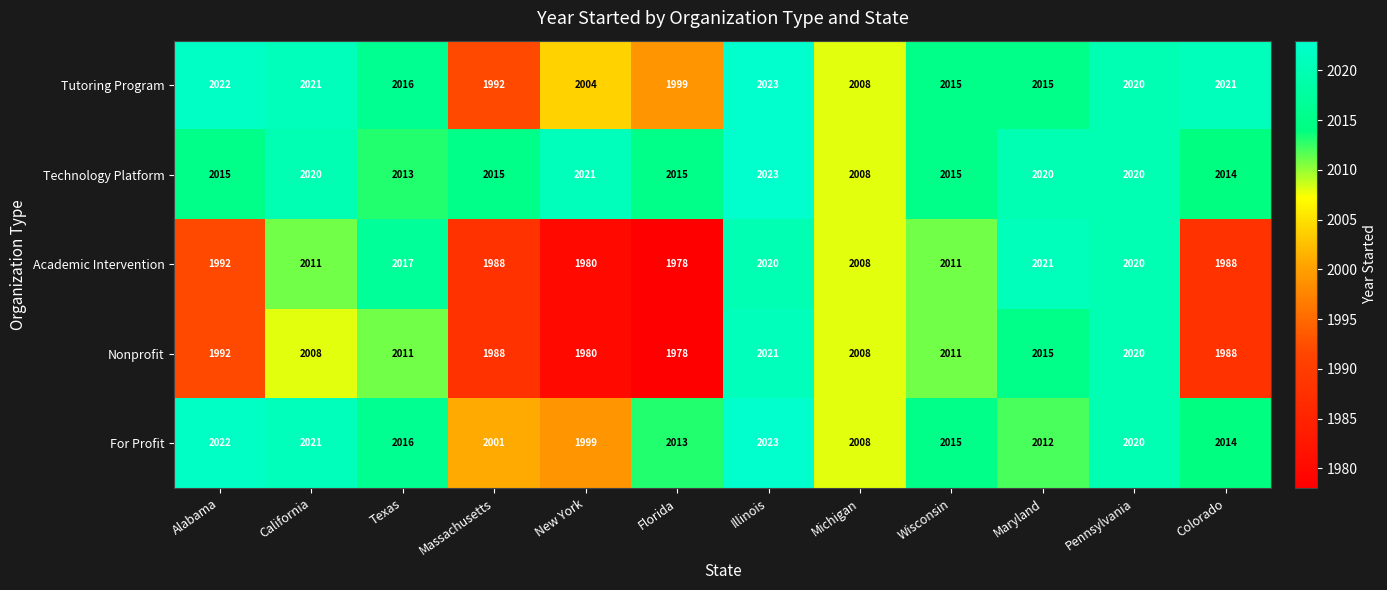

True or false: Nonprofit has a value of 1988 at Colorado.

True